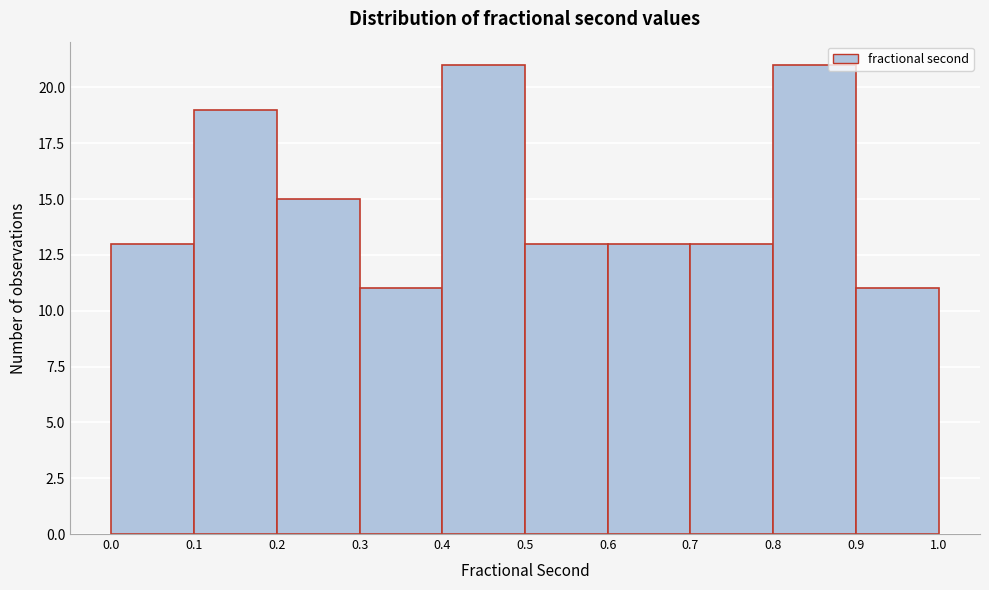

Reading left to right, transcribe this chart: for each bar, give the range it covers on the x-axis and its height. The values are not printed on the chart, so give them approximately, as read against the axis.

0.0 to 0.1: 13
0.1 to 0.2: 19
0.2 to 0.3: 15
0.3 to 0.4: 11
0.4 to 0.5: 21
0.5 to 0.6: 13
0.6 to 0.7: 13
0.7 to 0.8: 13
0.8 to 0.9: 21
0.9 to 1.0: 11